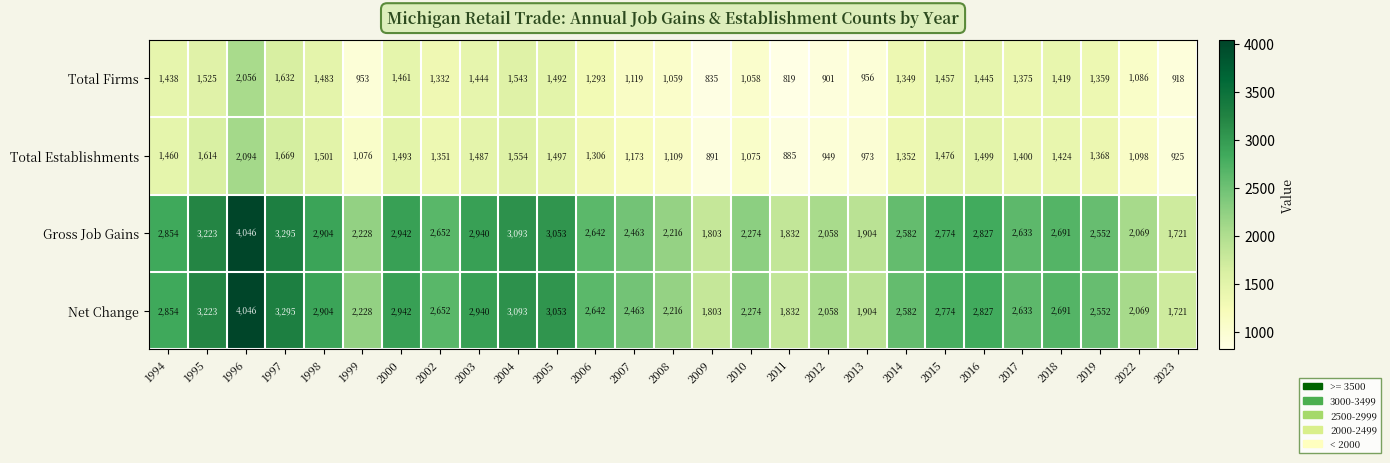

Is it true that Total Establishments equals 2094 at 1996?

True